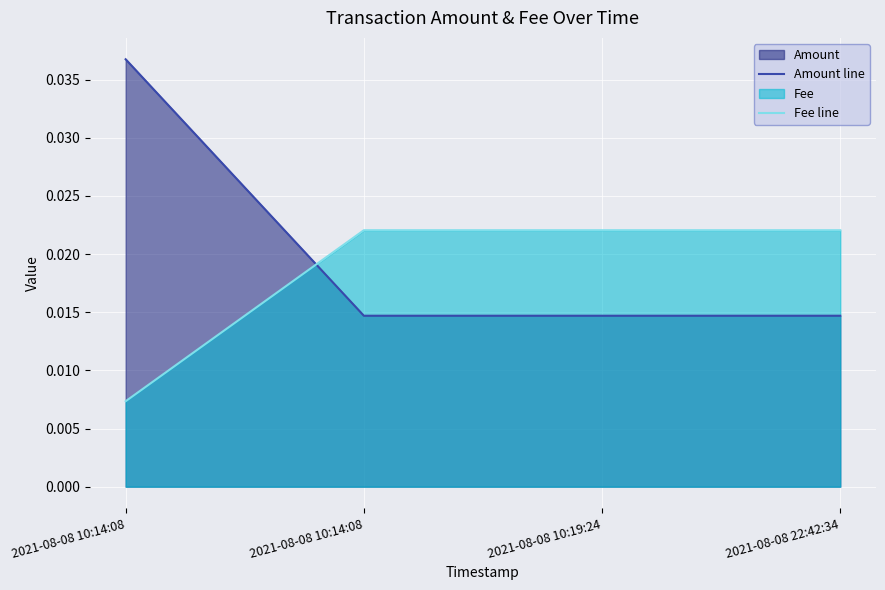

How many intersections are there between Amount line and Fee line?

1